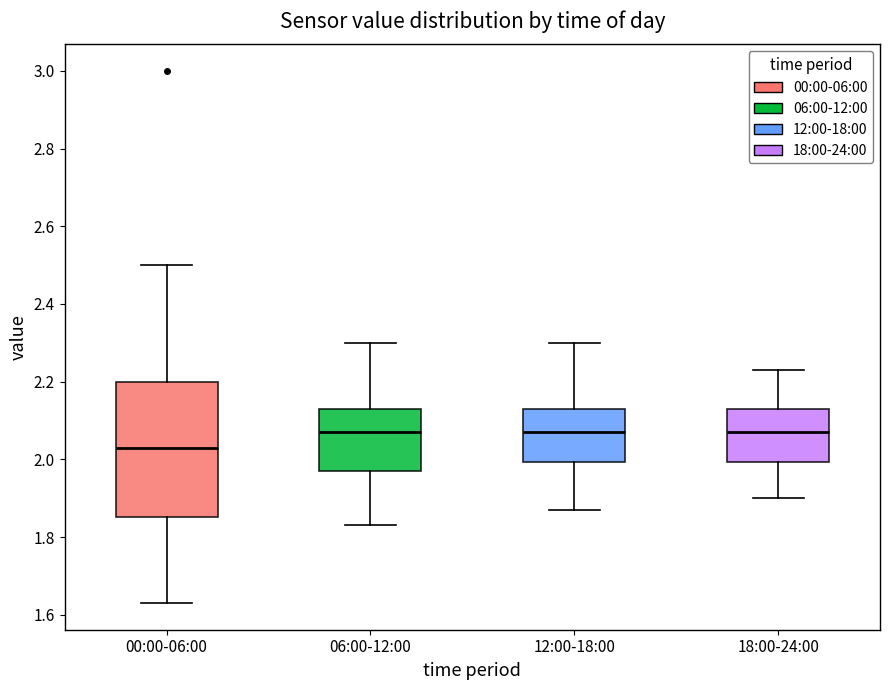

Which box's median line is the lowest?

00:00-06:00